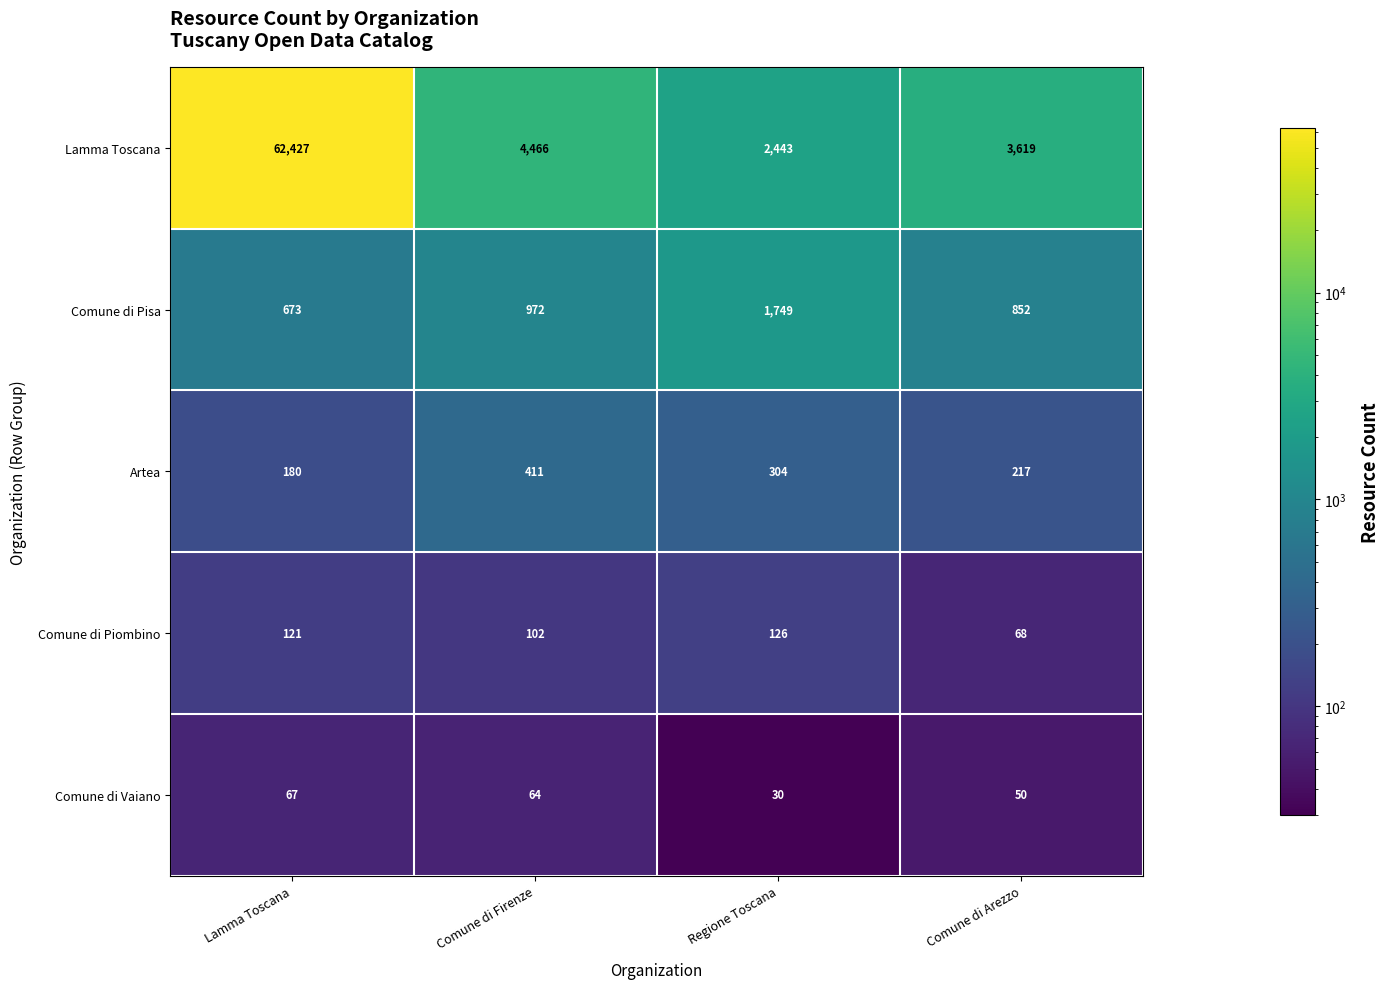

Which category has the lowest value across all series?

Regione Toscana